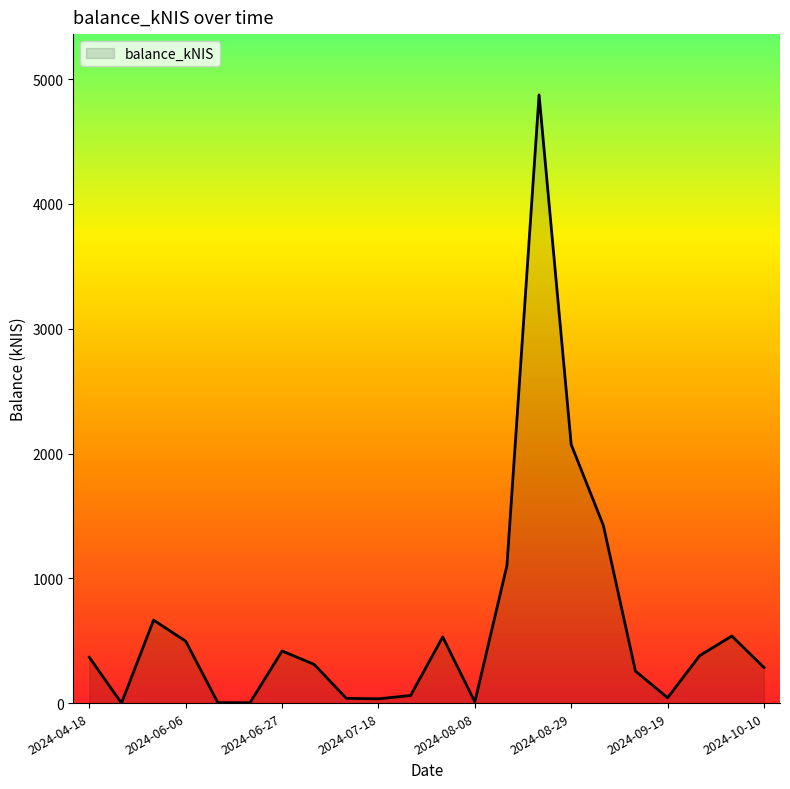

What is the difference between the maximum and minimum values?

4873.9